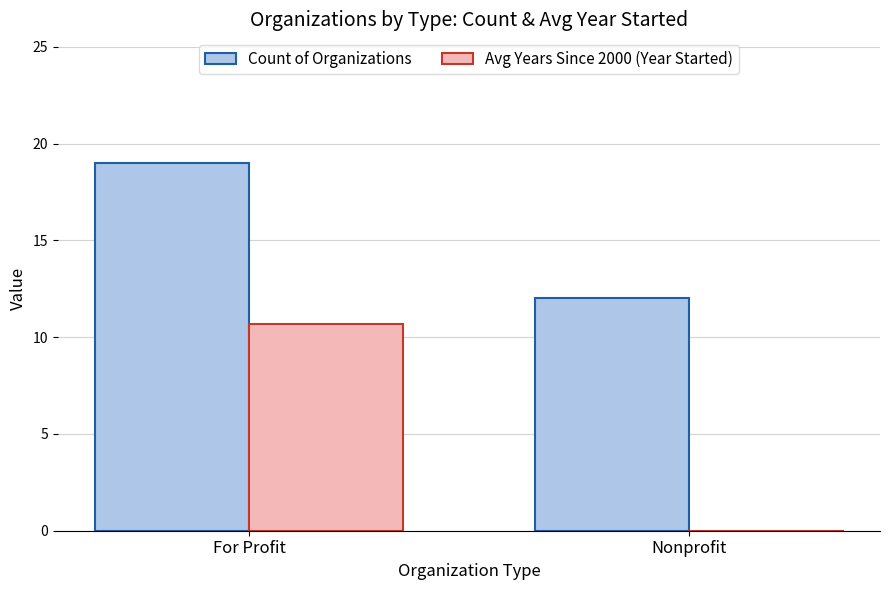

List the series in order of their overall mean, lowest first.

Avg Years Since 2000 (Year Started), Count of Organizations